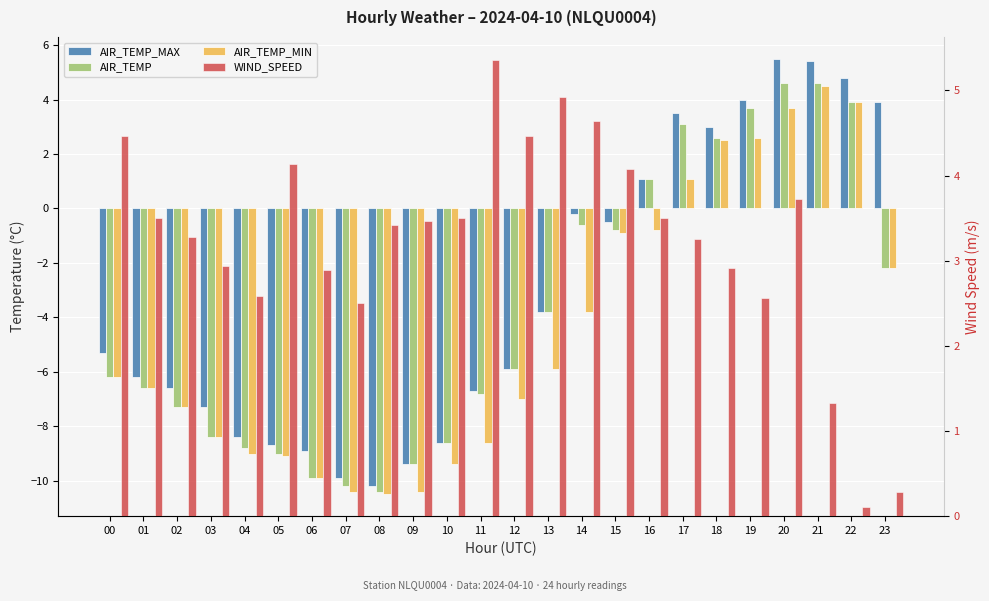

Is the value of AIR_TEMP_MAX at 17 greater than the value of AIR_TEMP at 08?

Yes